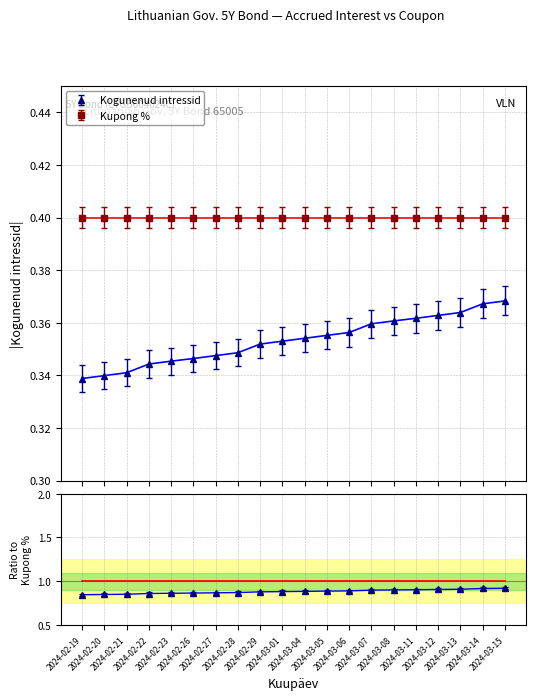

True or false: the data shows 0.2 at 2024-03-11.

False